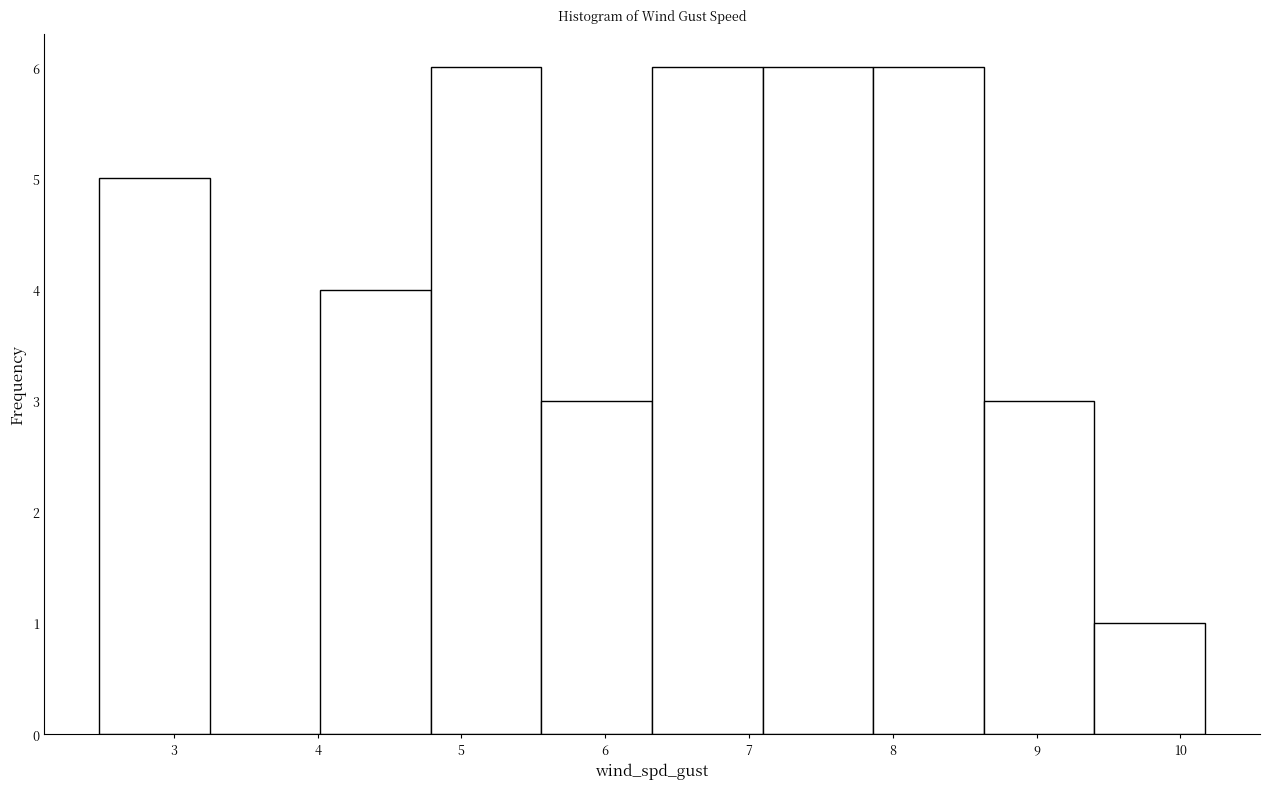

How tall is the bar that spans 2.5 to 3.2 on the x-axis? Neither the bar edges nor the heights are printed on the chart, so give them approximately, as read against the axes.

5